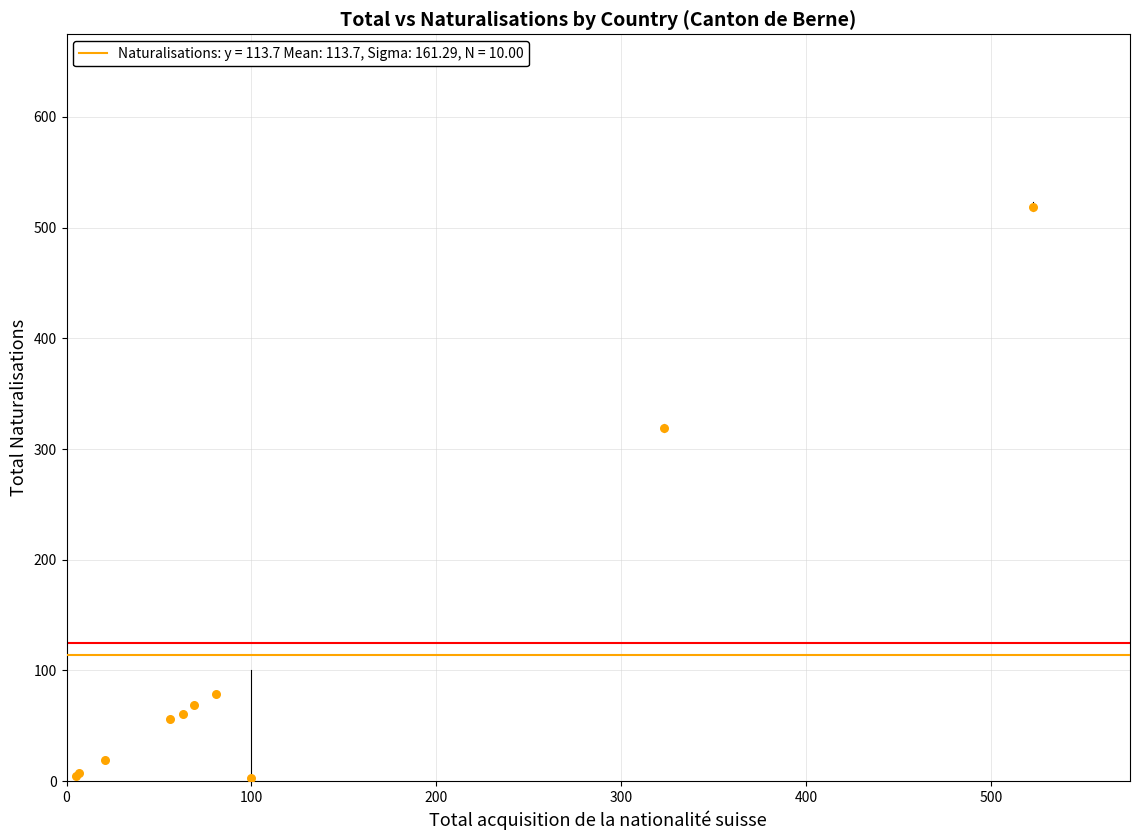

What Y value in the scatter plot is closest to 261?

319